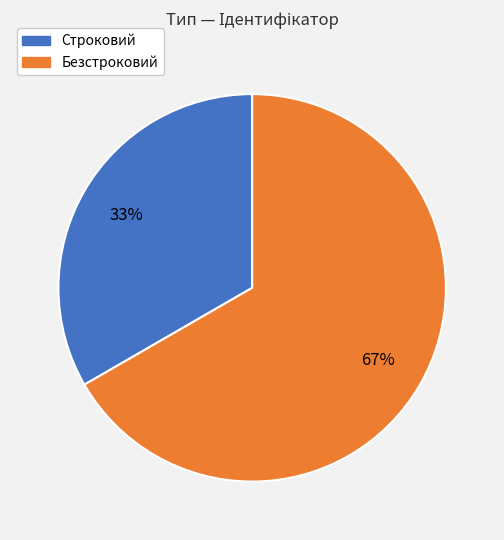

Combined, do Строковий and Безстроковий account for over 50%?

Yes